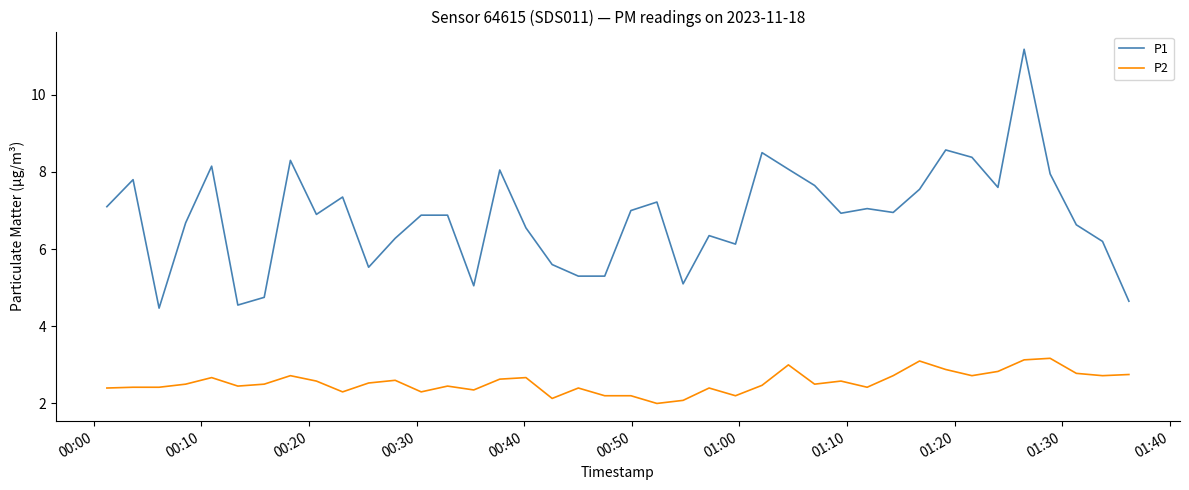

How many distinct data groups are displayed?

2